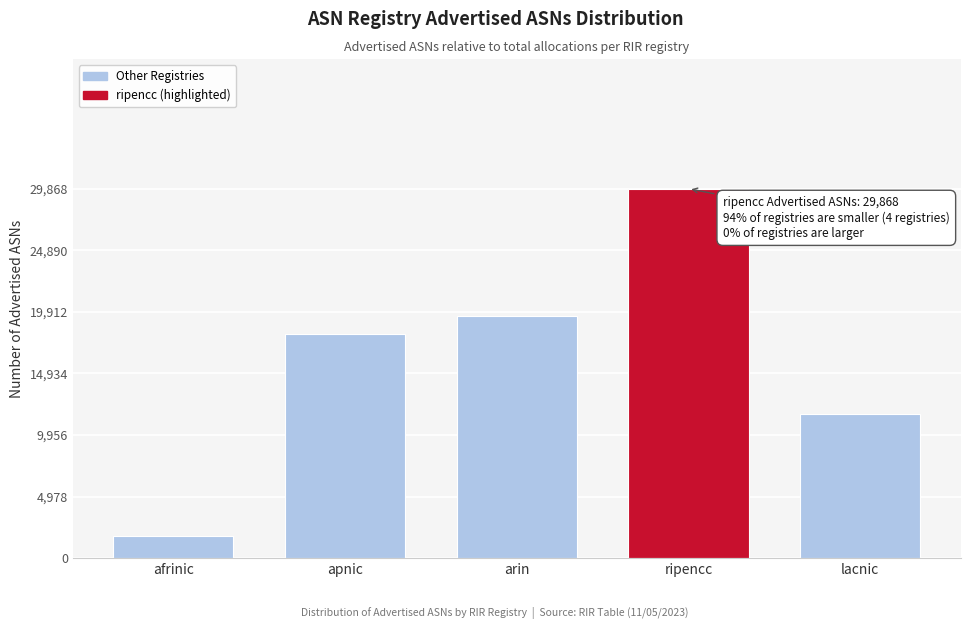

Reading right to left, extract all data points from this chart.

11635	29868	19548	18145	1767